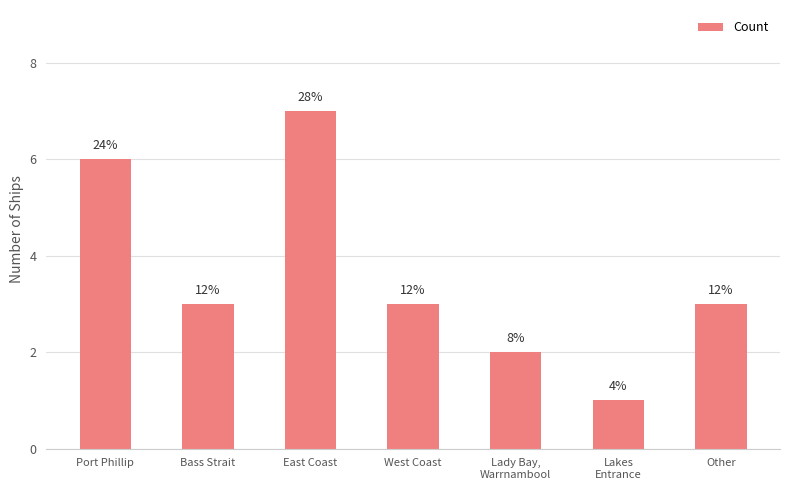

What is the difference between the maximum and minimum values?

6